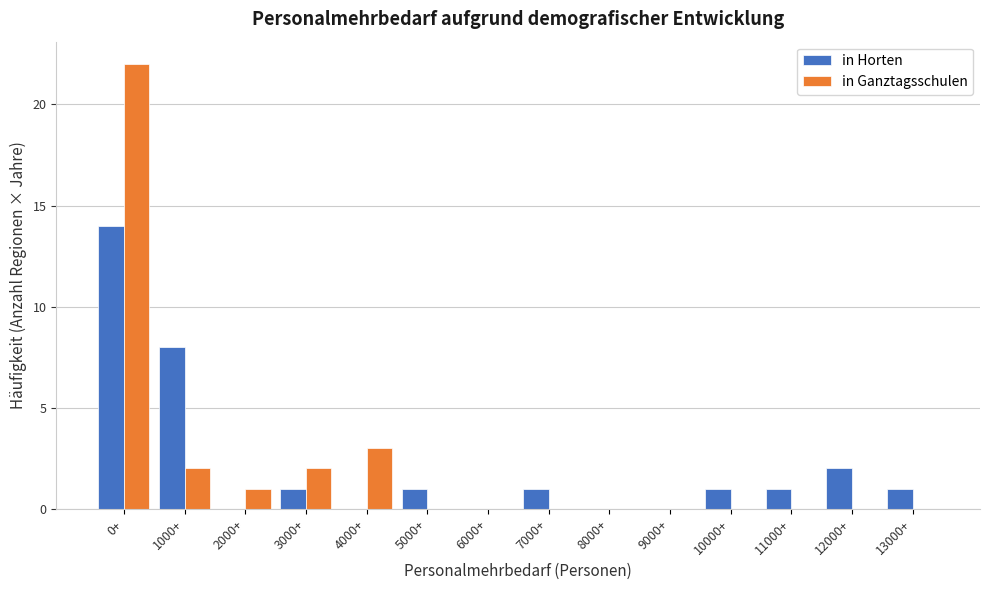

Reading left to right, what are all the values shown in this chart?

in Horten: 0+=14	1000+=8	2000+=0	3000+=1	4000+=0	5000+=1	6000+=0	7000+=1	8000+=0	9000+=0	10000+=1	11000+=1	12000+=2	13000+=1
in Ganztagsschulen: 0+=22	1000+=2	2000+=1	3000+=2	4000+=3	5000+=0	6000+=0	7000+=0	8000+=0	9000+=0	10000+=0	11000+=0	12000+=0	13000+=0